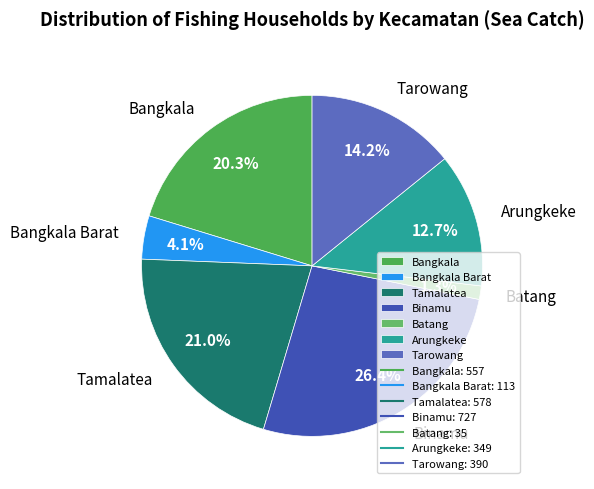

Which slice is the largest?

Binamu